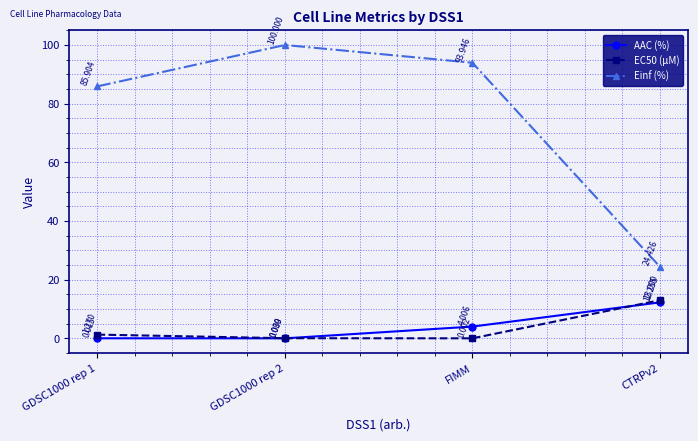

What is the sum of the Einf (%) values at FIMM and CTRPv2?

118.4